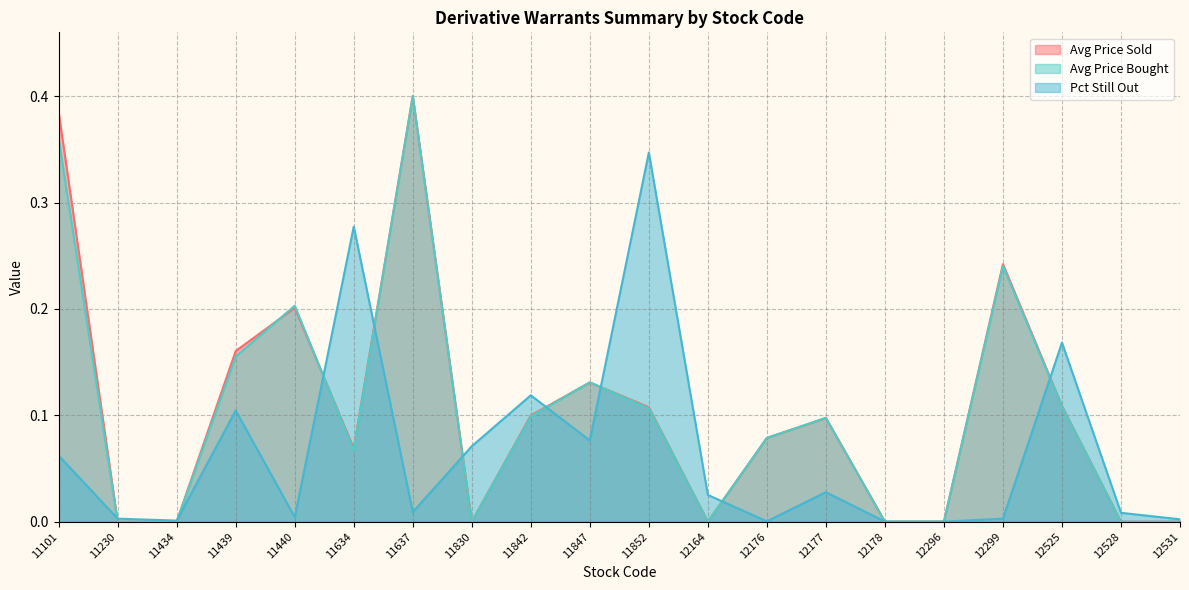

How many lines are shown in the chart?

3